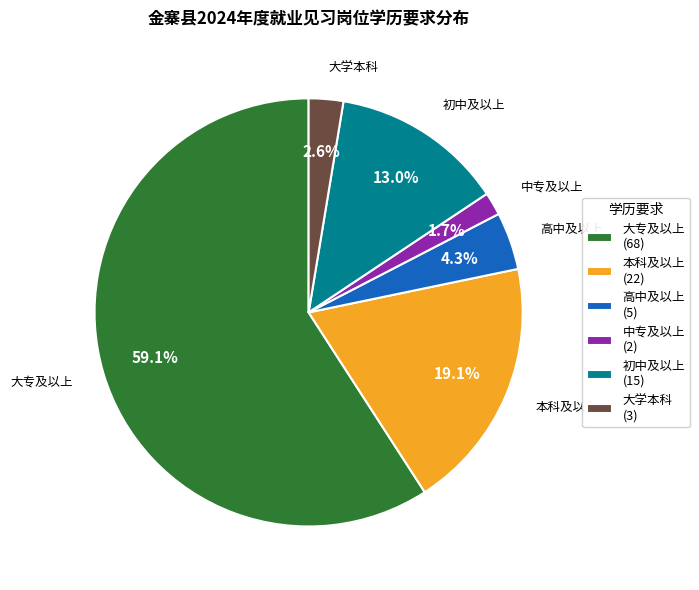

Count the number of slices in the pie.

6